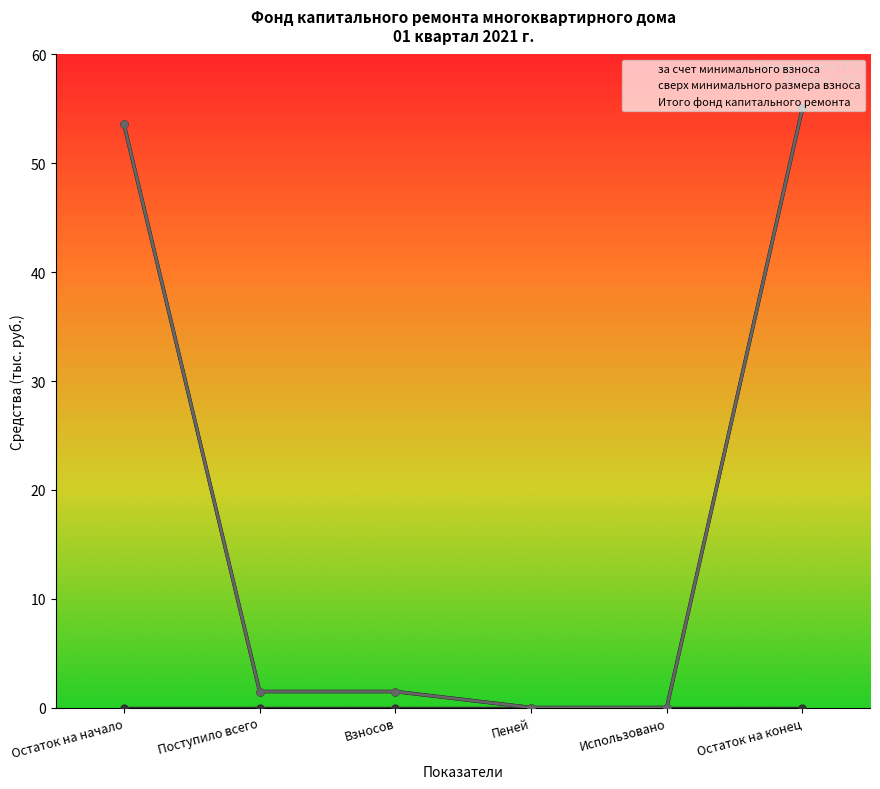

At which category is the sum across all series the highest?

Остаток на конец